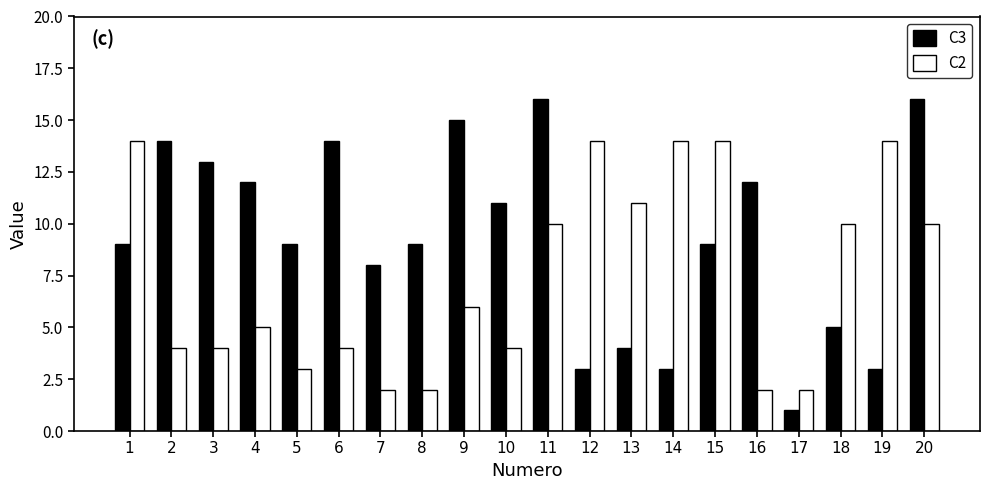

What is the value of the C3 bar at the 11th from the left?

16